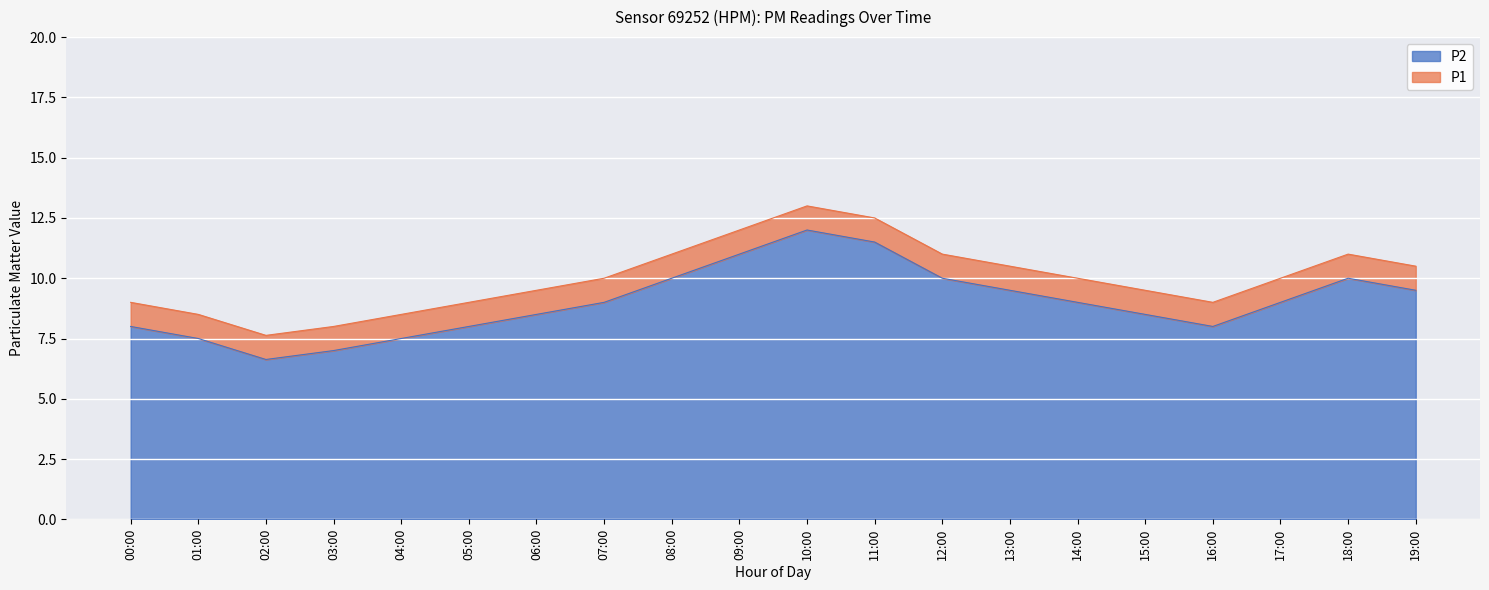

What is the maximum value for P2?

12.0